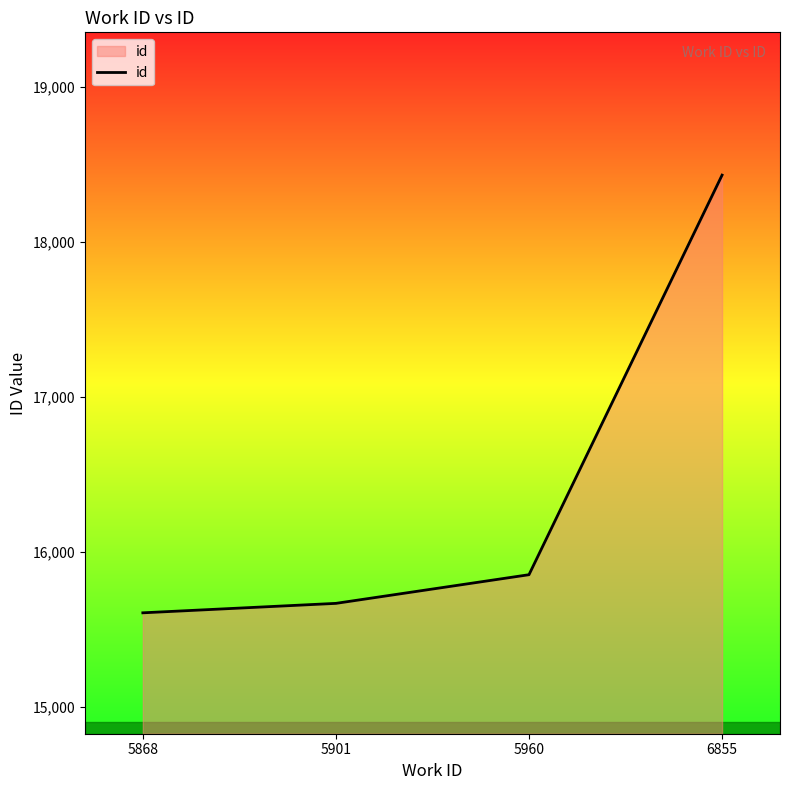

Is it true that the value at 6855 is 31683?

False